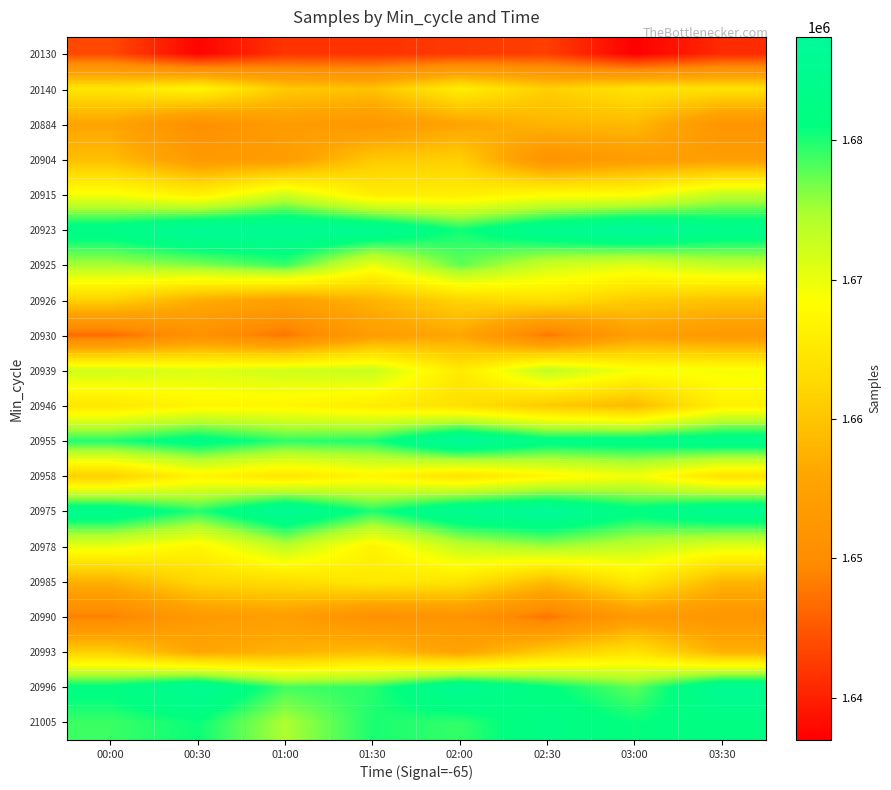

What is the difference between the highest and lowest values at 00:30?

49256.5